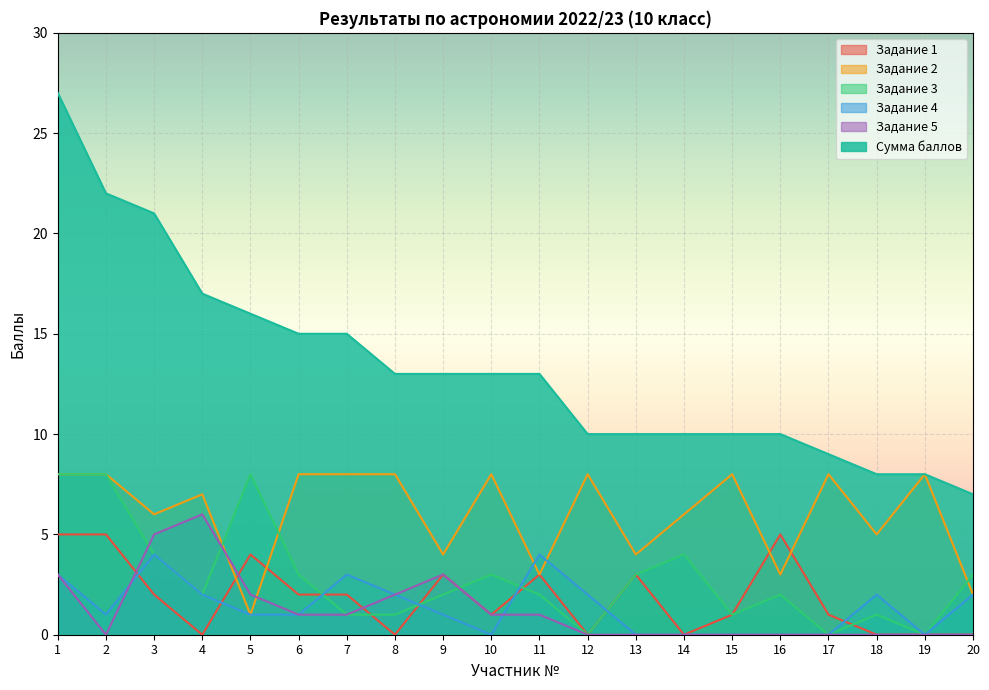

At which label is Задание 2 closest to 4?

9